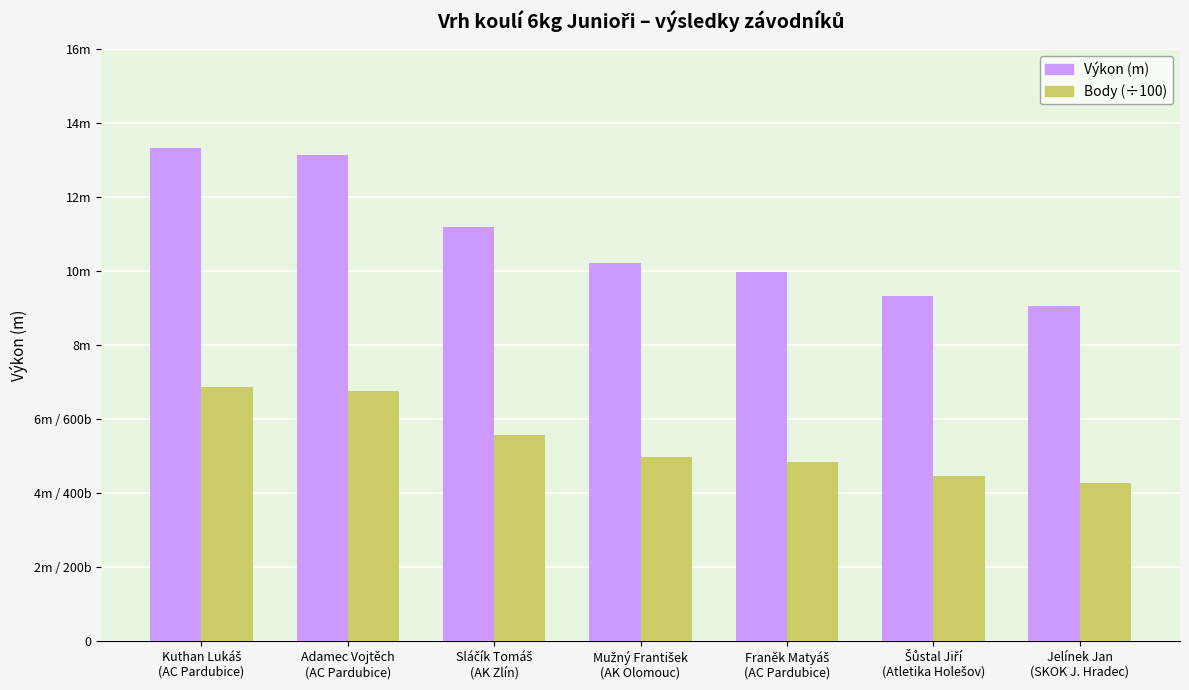

What is the label of the 1st bar from the right?

Jelínek Jan
(SKOK J. Hradec)